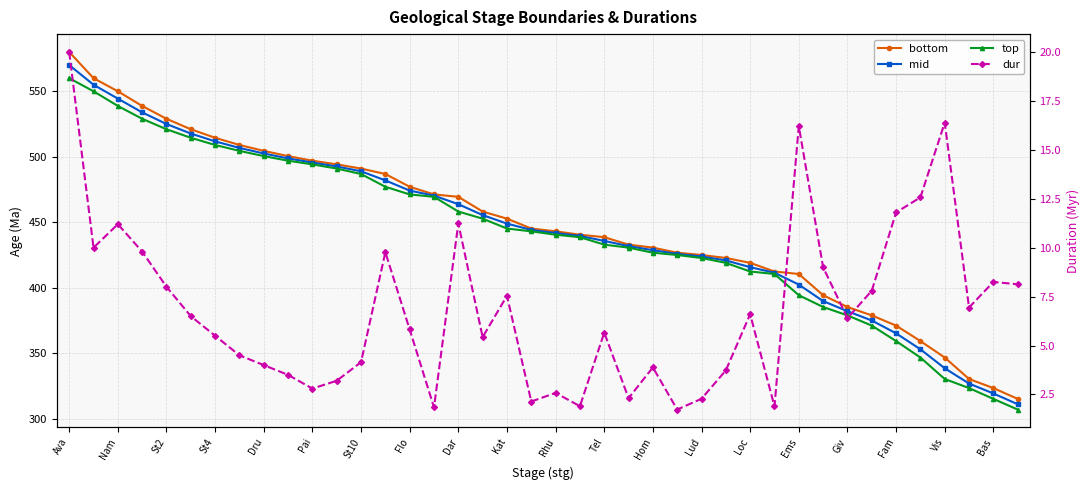

What is the difference between the maximum and minimum values in the bottom series?

264.9